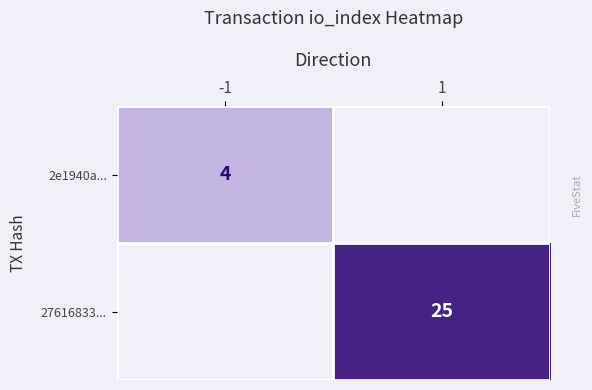

Is it true that 2e1940a... equals 7.0 at -1?

False